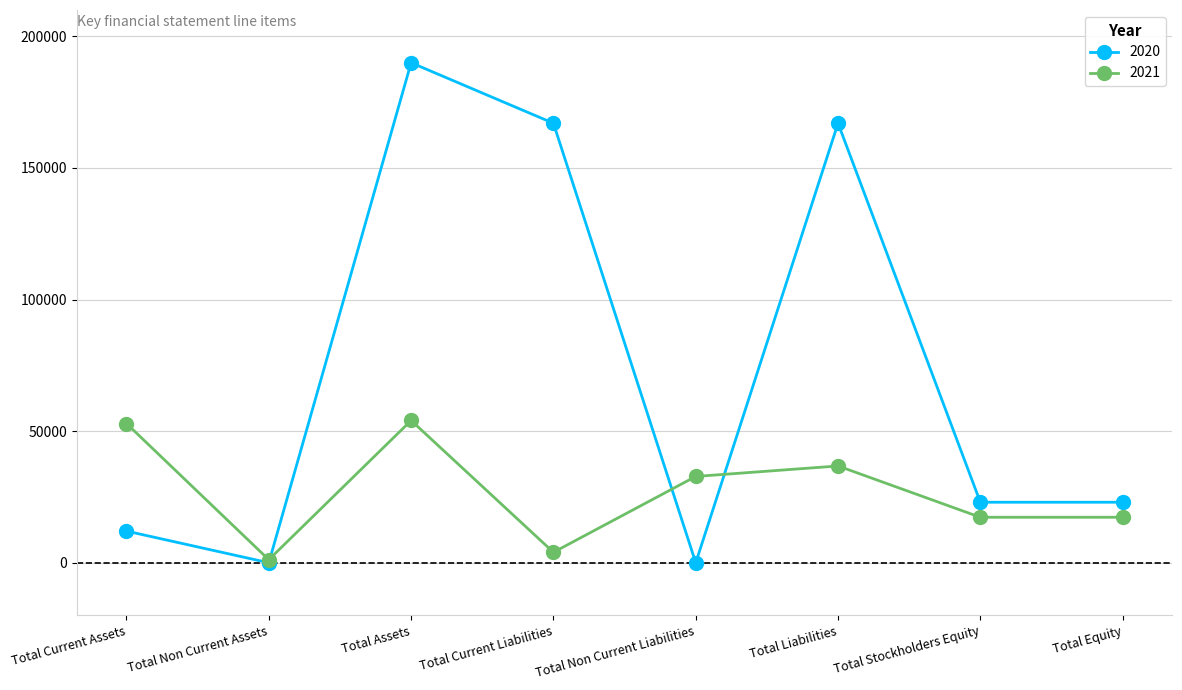

True or false: 2021 and 2020 cross at least once.

True